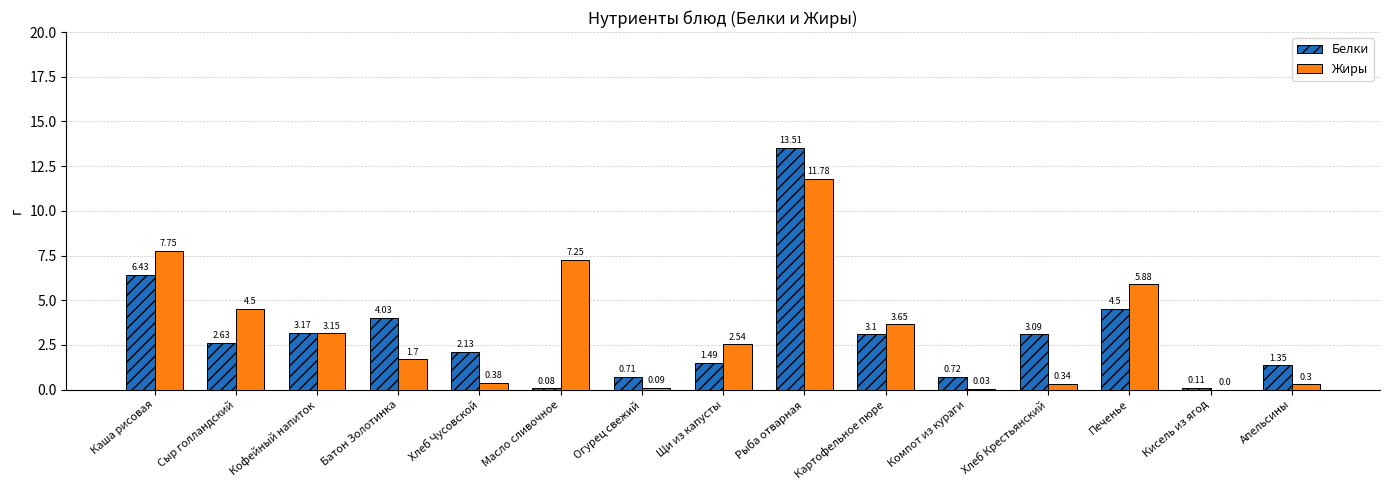

Is it true that Жиры equals 0.3 at Хлеб Крестьянский?

True